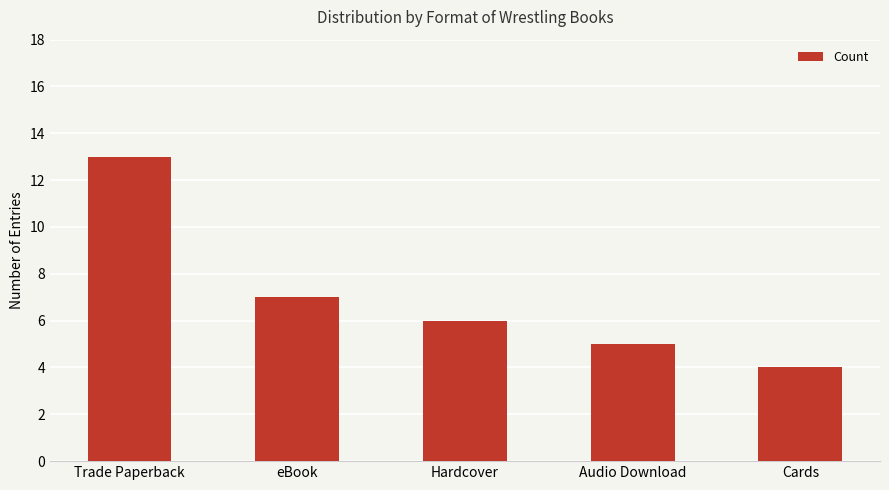

Reading left to right, extract all data points from this chart.

13	7	6	5	4